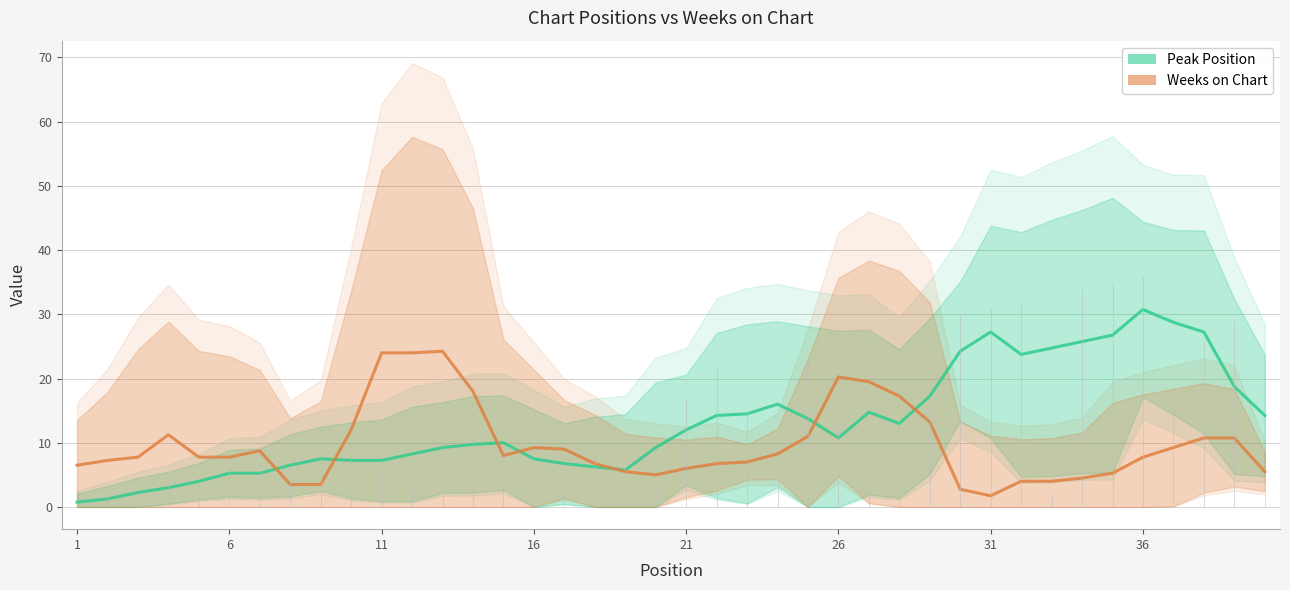

What are all the series names shown in the legend?

Peak Position, Weeks on Chart